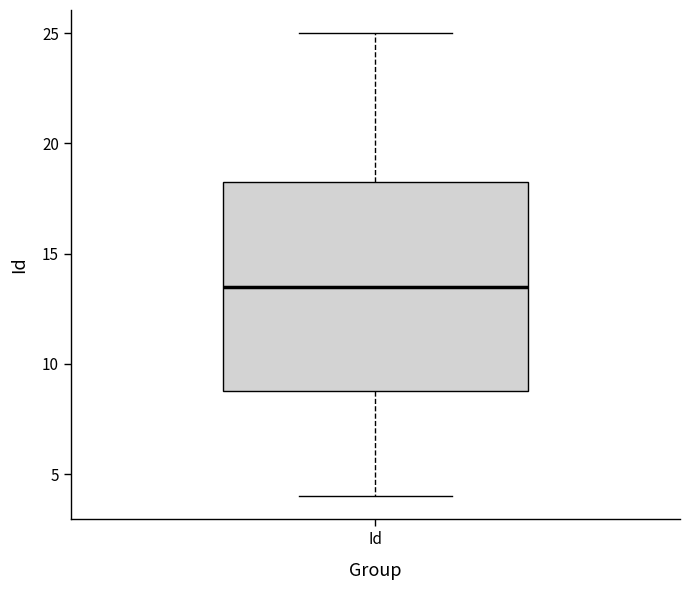

Read this box plot against the y-axis: the position of the median line, the range covered by the box, and the ends of both whiskers. The values are not printed on the chart, so give them approximately, as read against the axis.

median 13.5, box 9.0 to 18.5, whiskers 4.0 to 25.0